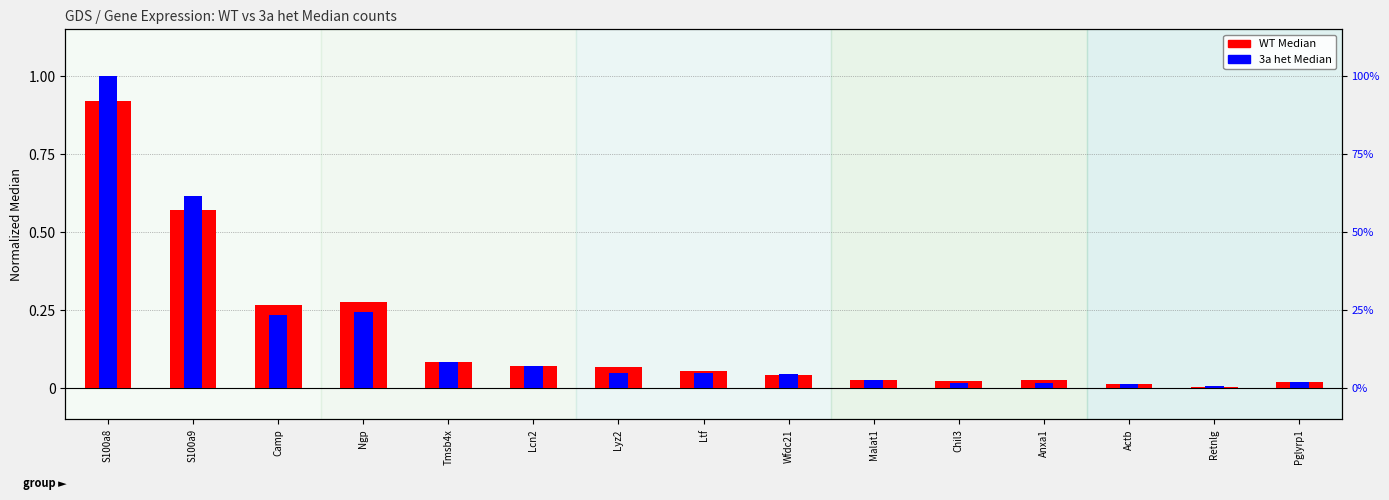

Rank the series by their maximum value, from highest to lowest.

3a het Median, WT Median